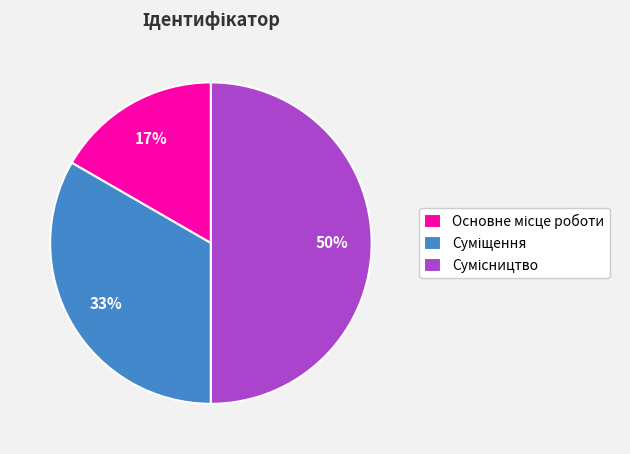

To the nearest percent, what is the difference between the largest and smallest slice percentages?

33%